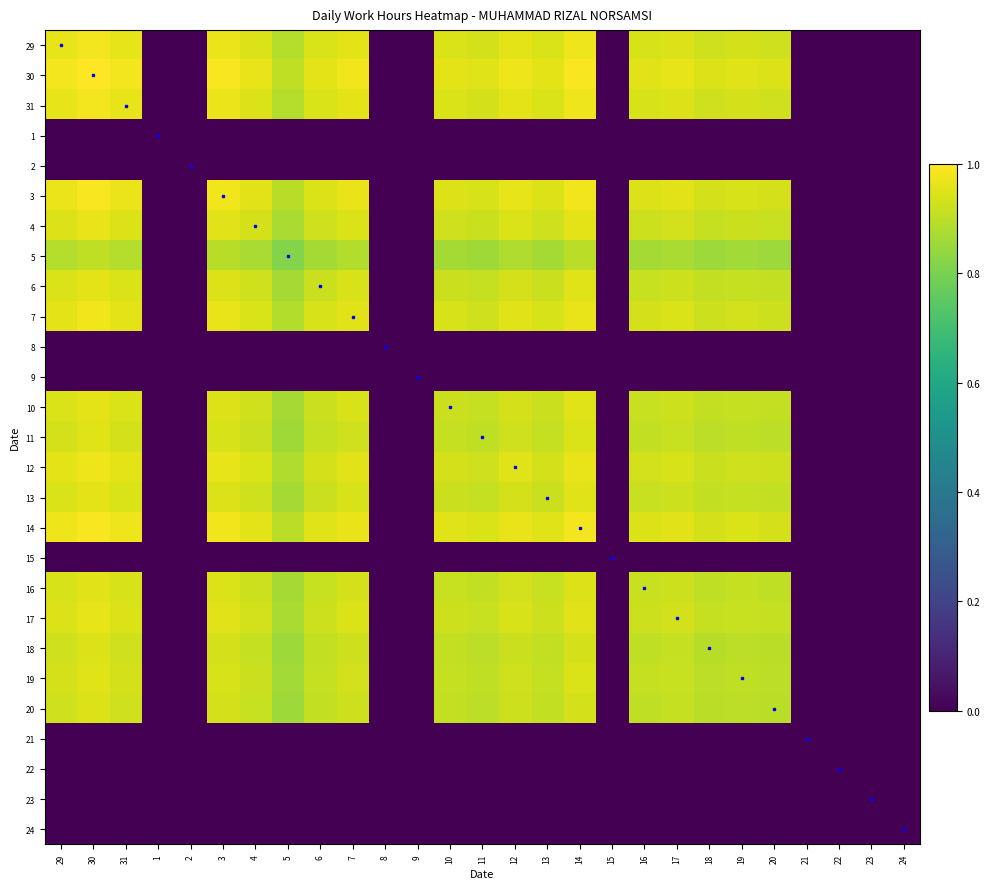

Reading left to right, what are all the values shown in this chart?

29: 29=1.0	30=1.0	31=1.0	1=0.0	2=0.0	3=1.0	4=0.9	5=0.9	6=0.9	7=1.0	8=0.0	9=0.0	10=0.9	11=0.9	12=1.0	13=0.9	14=1.0	15=0.0	16=0.9	17=0.9	18=0.9	19=0.9	20=0.9	21=0.0	22=0.0	23=0.0	24=0.0
30: 29=1.0	30=1.0	31=1.0	1=0.0	2=0.0	3=1.0	4=1.0	5=0.9	6=1.0	7=1.0	8=0.0	9=0.0	10=1.0	11=1.0	12=1.0	13=1.0	14=1.0	15=0.0	16=1.0	17=1.0	18=0.9	19=1.0	20=0.9	21=0.0	22=0.0	23=0.0	24=0.0
31: 29=1.0	30=1.0	31=1.0	1=0.0	2=0.0	3=1.0	4=0.9	5=0.9	6=0.9	7=1.0	8=0.0	9=0.0	10=0.9	11=0.9	12=1.0	13=0.9	14=1.0	15=0.0	16=0.9	17=0.9	18=0.9	19=0.9	20=0.9	21=0.0	22=0.0	23=0.0	24=0.0
1: 29=0.0	30=0.0	31=0.0	1=0.0	2=0.0	3=0.0	4=0.0	5=0.0	6=0.0	7=0.0	8=0.0	9=0.0	10=0.0	11=0.0	12=0.0	13=0.0	14=0.0	15=0.0	16=0.0	17=0.0	18=0.0	19=0.0	20=0.0	21=0.0	22=0.0	23=0.0	24=0.0
2: 29=0.0	30=0.0	31=0.0	1=0.0	2=0.0	3=0.0	4=0.0	5=0.0	6=0.0	7=0.0	8=0.0	9=0.0	10=0.0	11=0.0	12=0.0	13=0.0	14=0.0	15=0.0	16=0.0	17=0.0	18=0.0	19=0.0	20=0.0	21=0.0	22=0.0	23=0.0	24=0.0
3: 29=1.0	30=1.0	31=1.0	1=0.0	2=0.0	3=1.0	4=1.0	5=0.9	6=0.9	7=1.0	8=0.0	9=0.0	10=0.9	11=0.9	12=1.0	13=0.9	14=1.0	15=0.0	16=0.9	17=1.0	18=0.9	19=0.9	20=0.9	21=0.0	22=0.0	23=0.0	24=0.0
4: 29=0.9	30=1.0	31=0.9	1=0.0	2=0.0	3=1.0	4=0.9	5=0.9	6=0.9	7=0.9	8=0.0	9=0.0	10=0.9	11=0.9	12=0.9	13=0.9	14=1.0	15=0.0	16=0.9	17=0.9	18=0.9	19=0.9	20=0.9	21=0.0	22=0.0	23=0.0	24=0.0
5: 29=0.9	30=0.9	31=0.9	1=0.0	2=0.0	3=0.9	4=0.9	5=0.8	6=0.9	7=0.9	8=0.0	9=0.0	10=0.9	11=0.9	12=0.9	13=0.9	14=0.9	15=0.0	16=0.9	17=0.9	18=0.9	19=0.9	20=0.9	21=0.0	22=0.0	23=0.0	24=0.0
6: 29=0.9	30=1.0	31=0.9	1=0.0	2=0.0	3=0.9	4=0.9	5=0.9	6=0.9	7=0.9	8=0.0	9=0.0	10=0.9	11=0.9	12=0.9	13=0.9	14=0.9	15=0.0	16=0.9	17=0.9	18=0.9	19=0.9	20=0.9	21=0.0	22=0.0	23=0.0	24=0.0
7: 29=1.0	30=1.0	31=1.0	1=0.0	2=0.0	3=1.0	4=0.9	5=0.9	6=0.9	7=1.0	8=0.0	9=0.0	10=0.9	11=0.9	12=1.0	13=0.9	14=1.0	15=0.0	16=0.9	17=0.9	18=0.9	19=0.9	20=0.9	21=0.0	22=0.0	23=0.0	24=0.0
8: 29=0.0	30=0.0	31=0.0	1=0.0	2=0.0	3=0.0	4=0.0	5=0.0	6=0.0	7=0.0	8=0.0	9=0.0	10=0.0	11=0.0	12=0.0	13=0.0	14=0.0	15=0.0	16=0.0	17=0.0	18=0.0	19=0.0	20=0.0	21=0.0	22=0.0	23=0.0	24=0.0
9: 29=0.0	30=0.0	31=0.0	1=0.0	2=0.0	3=0.0	4=0.0	5=0.0	6=0.0	7=0.0	8=0.0	9=0.0	10=0.0	11=0.0	12=0.0	13=0.0	14=0.0	15=0.0	16=0.0	17=0.0	18=0.0	19=0.0	20=0.0	21=0.0	22=0.0	23=0.0	24=0.0
10: 29=0.9	30=1.0	31=0.9	1=0.0	2=0.0	3=0.9	4=0.9	5=0.9	6=0.9	7=0.9	8=0.0	9=0.0	10=0.9	11=0.9	12=0.9	13=0.9	14=0.9	15=0.0	16=0.9	17=0.9	18=0.9	19=0.9	20=0.9	21=0.0	22=0.0	23=0.0	24=0.0
11: 29=0.9	30=1.0	31=0.9	1=0.0	2=0.0	3=0.9	4=0.9	5=0.9	6=0.9	7=0.9	8=0.0	9=0.0	10=0.9	11=0.9	12=0.9	13=0.9	14=0.9	15=0.0	16=0.9	17=0.9	18=0.9	19=0.9	20=0.9	21=0.0	22=0.0	23=0.0	24=0.0
12: 29=1.0	30=1.0	31=1.0	1=0.0	2=0.0	3=1.0	4=0.9	5=0.9	6=0.9	7=1.0	8=0.0	9=0.0	10=0.9	11=0.9	12=1.0	13=0.9	14=1.0	15=0.0	16=0.9	17=0.9	18=0.9	19=0.9	20=0.9	21=0.0	22=0.0	23=0.0	24=0.0
13: 29=0.9	30=1.0	31=0.9	1=0.0	2=0.0	3=0.9	4=0.9	5=0.9	6=0.9	7=0.9	8=0.0	9=0.0	10=0.9	11=0.9	12=0.9	13=0.9	14=0.9	15=0.0	16=0.9	17=0.9	18=0.9	19=0.9	20=0.9	21=0.0	22=0.0	23=0.0	24=0.0
14: 29=1.0	30=1.0	31=1.0	1=0.0	2=0.0	3=1.0	4=1.0	5=0.9	6=0.9	7=1.0	8=0.0	9=0.0	10=0.9	11=0.9	12=1.0	13=0.9	14=1.0	15=0.0	16=0.9	17=1.0	18=0.9	19=0.9	20=0.9	21=0.0	22=0.0	23=0.0	24=0.0
15: 29=0.0	30=0.0	31=0.0	1=0.0	2=0.0	3=0.0	4=0.0	5=0.0	6=0.0	7=0.0	8=0.0	9=0.0	10=0.0	11=0.0	12=0.0	13=0.0	14=0.0	15=0.0	16=0.0	17=0.0	18=0.0	19=0.0	20=0.0	21=0.0	22=0.0	23=0.0	24=0.0
16: 29=0.9	30=1.0	31=0.9	1=0.0	2=0.0	3=0.9	4=0.9	5=0.9	6=0.9	7=0.9	8=0.0	9=0.0	10=0.9	11=0.9	12=0.9	13=0.9	14=0.9	15=0.0	16=0.9	17=0.9	18=0.9	19=0.9	20=0.9	21=0.0	22=0.0	23=0.0	24=0.0
17: 29=0.9	30=1.0	31=0.9	1=0.0	2=0.0	3=1.0	4=0.9	5=0.9	6=0.9	7=0.9	8=0.0	9=0.0	10=0.9	11=0.9	12=0.9	13=0.9	14=1.0	15=0.0	16=0.9	17=0.9	18=0.9	19=0.9	20=0.9	21=0.0	22=0.0	23=0.0	24=0.0
18: 29=0.9	30=0.9	31=0.9	1=0.0	2=0.0	3=0.9	4=0.9	5=0.9	6=0.9	7=0.9	8=0.0	9=0.0	10=0.9	11=0.9	12=0.9	13=0.9	14=0.9	15=0.0	16=0.9	17=0.9	18=0.9	19=0.9	20=0.9	21=0.0	22=0.0	23=0.0	24=0.0
19: 29=0.9	30=1.0	31=0.9	1=0.0	2=0.0	3=0.9	4=0.9	5=0.9	6=0.9	7=0.9	8=0.0	9=0.0	10=0.9	11=0.9	12=0.9	13=0.9	14=0.9	15=0.0	16=0.9	17=0.9	18=0.9	19=0.9	20=0.9	21=0.0	22=0.0	23=0.0	24=0.0
20: 29=0.9	30=0.9	31=0.9	1=0.0	2=0.0	3=0.9	4=0.9	5=0.9	6=0.9	7=0.9	8=0.0	9=0.0	10=0.9	11=0.9	12=0.9	13=0.9	14=0.9	15=0.0	16=0.9	17=0.9	18=0.9	19=0.9	20=0.9	21=0.0	22=0.0	23=0.0	24=0.0
21: 29=0.0	30=0.0	31=0.0	1=0.0	2=0.0	3=0.0	4=0.0	5=0.0	6=0.0	7=0.0	8=0.0	9=0.0	10=0.0	11=0.0	12=0.0	13=0.0	14=0.0	15=0.0	16=0.0	17=0.0	18=0.0	19=0.0	20=0.0	21=0.0	22=0.0	23=0.0	24=0.0
22: 29=0.0	30=0.0	31=0.0	1=0.0	2=0.0	3=0.0	4=0.0	5=0.0	6=0.0	7=0.0	8=0.0	9=0.0	10=0.0	11=0.0	12=0.0	13=0.0	14=0.0	15=0.0	16=0.0	17=0.0	18=0.0	19=0.0	20=0.0	21=0.0	22=0.0	23=0.0	24=0.0
23: 29=0.0	30=0.0	31=0.0	1=0.0	2=0.0	3=0.0	4=0.0	5=0.0	6=0.0	7=0.0	8=0.0	9=0.0	10=0.0	11=0.0	12=0.0	13=0.0	14=0.0	15=0.0	16=0.0	17=0.0	18=0.0	19=0.0	20=0.0	21=0.0	22=0.0	23=0.0	24=0.0
24: 29=0.0	30=0.0	31=0.0	1=0.0	2=0.0	3=0.0	4=0.0	5=0.0	6=0.0	7=0.0	8=0.0	9=0.0	10=0.0	11=0.0	12=0.0	13=0.0	14=0.0	15=0.0	16=0.0	17=0.0	18=0.0	19=0.0	20=0.0	21=0.0	22=0.0	23=0.0	24=0.0